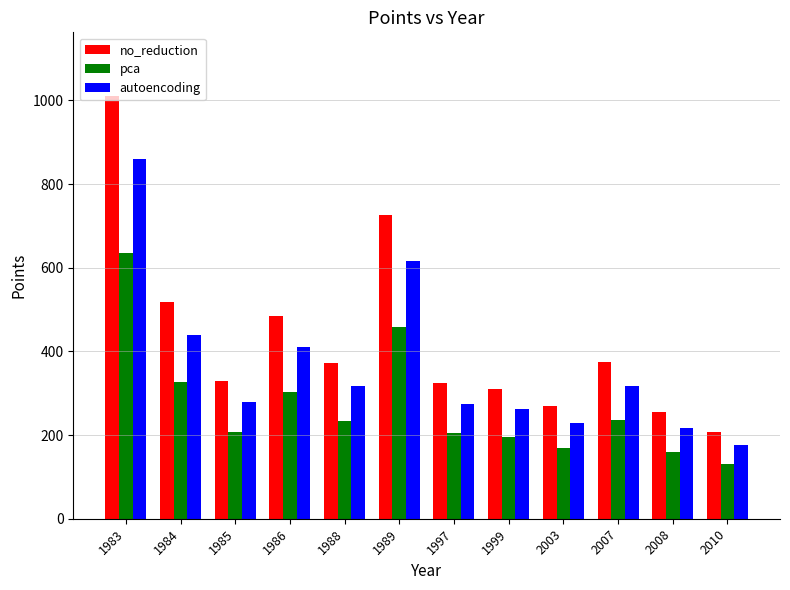

Which series has the widest spread of values?

no_reduction